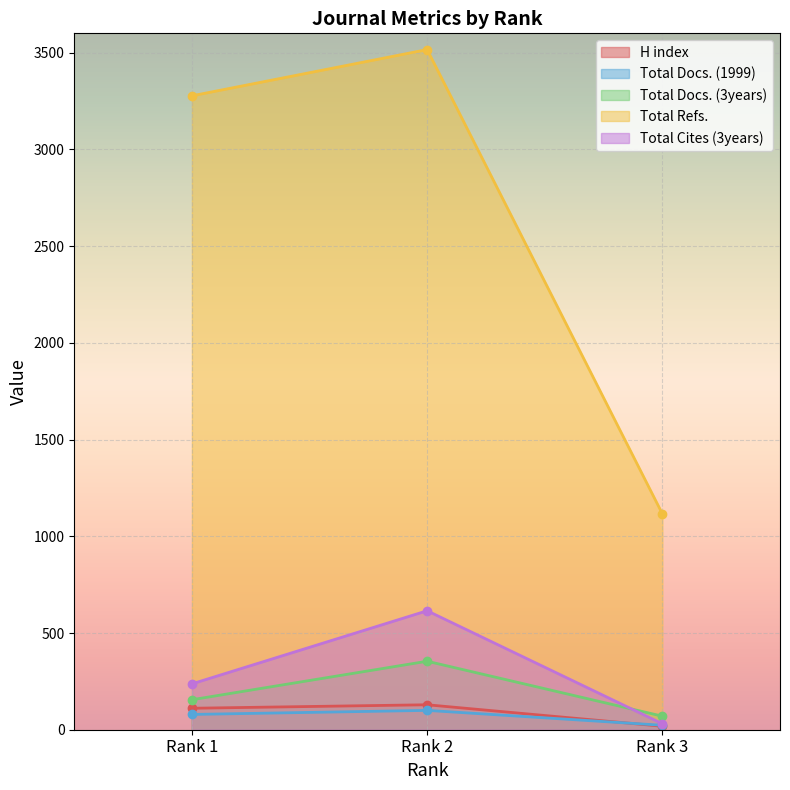

What is the average value of the Total Docs. (3years) series?

193